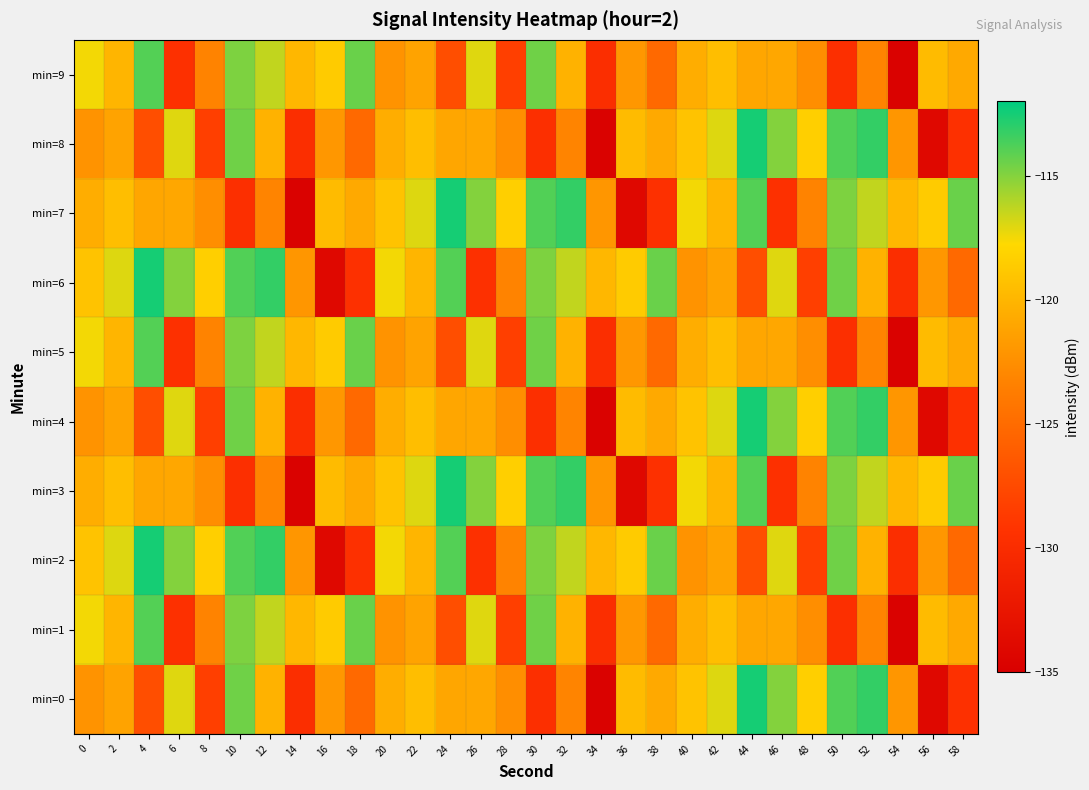

Which category has the lowest value across all series?

34